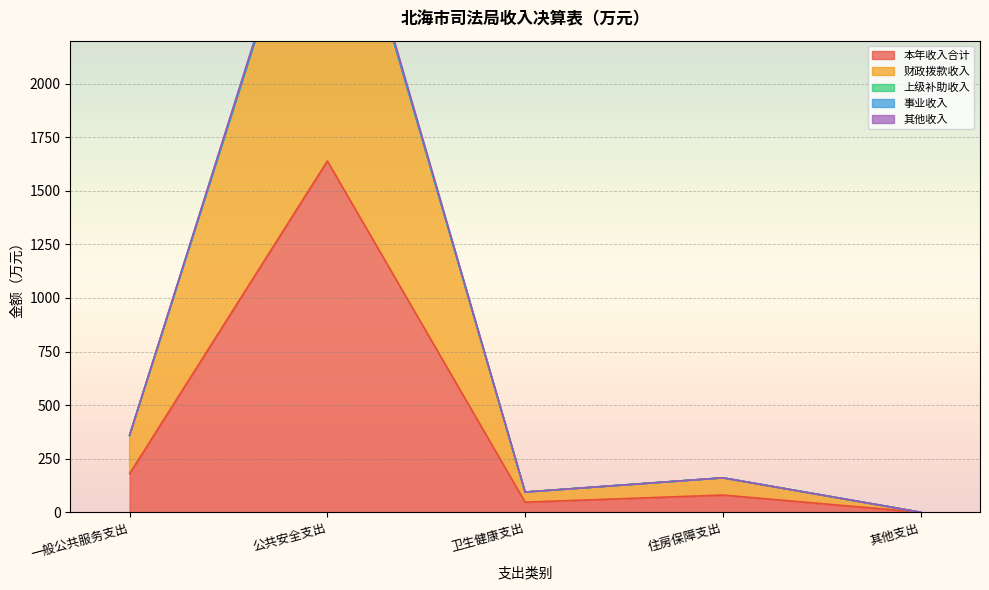

Reading left to right, list all the values displayed in this chart.

本年收入合计: 180.0	1638.8	47.1	80.3	0.1
财政拨款收入: 358.5	3258.3	94.3	160.6	0.1
其他收入: 360.1	3277.5	94.3	160.6	0.1